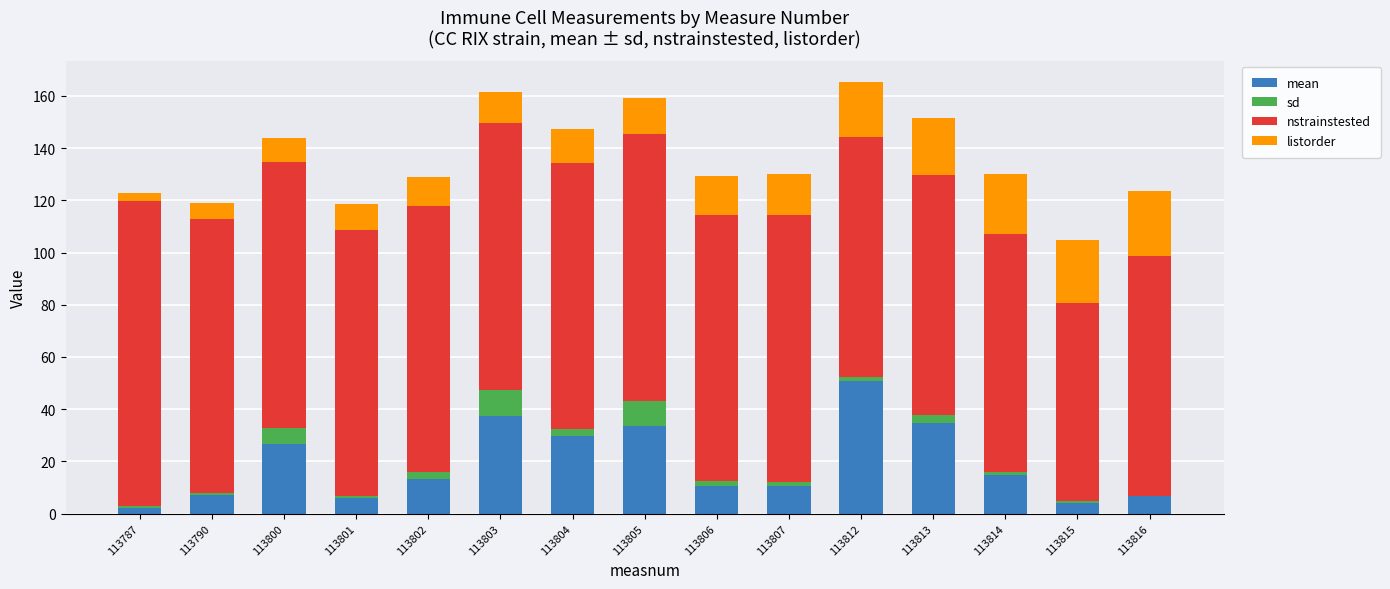

Are the bars horizontal?

No